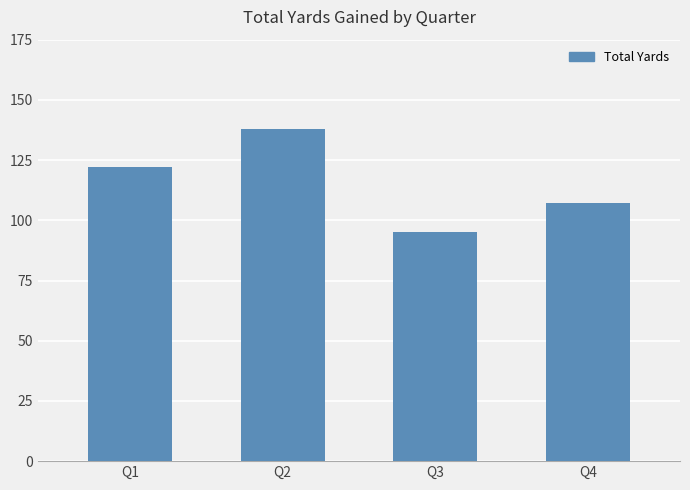

What is the maximum value shown in the chart?

138